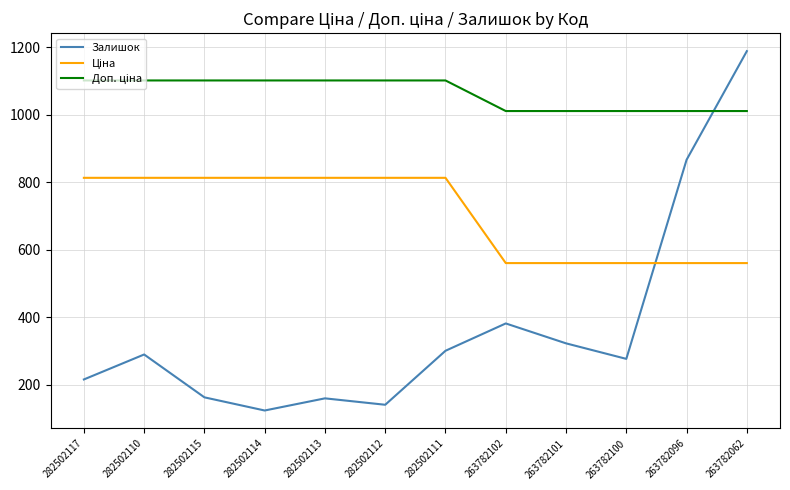

What is the total value across all series at 282502111?

2213.6